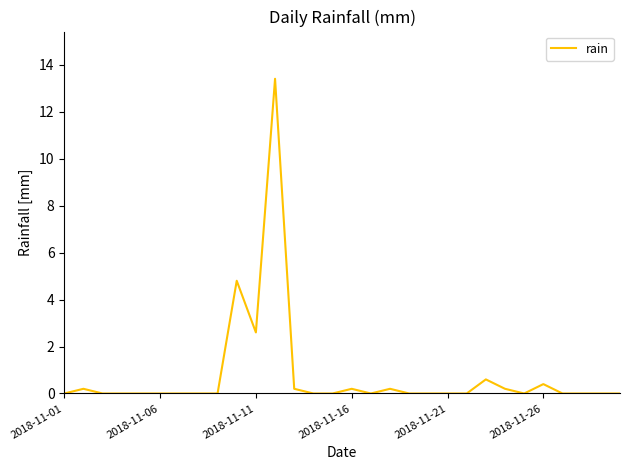

What is the greatest value displayed?

13.4